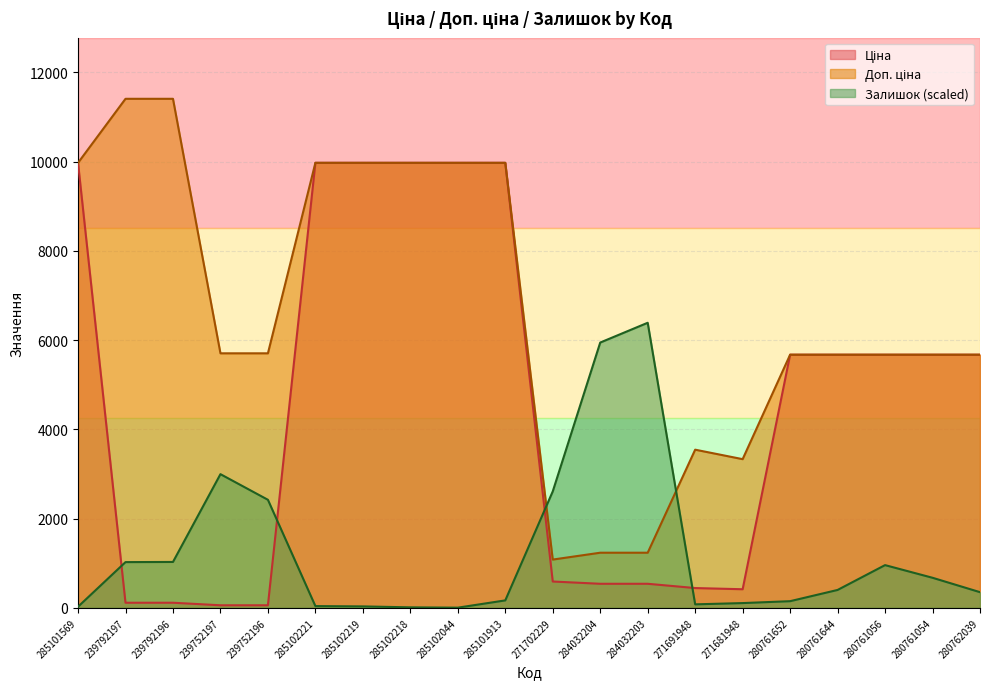

What is the sum of all Доп. ціна values?

132878.9